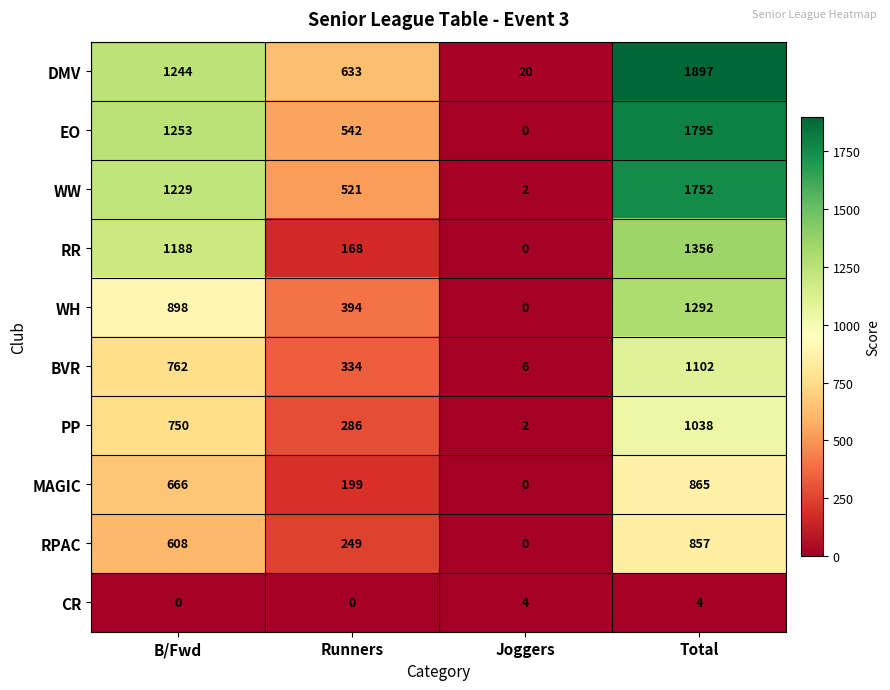

What is the maximum value for EO?

1795